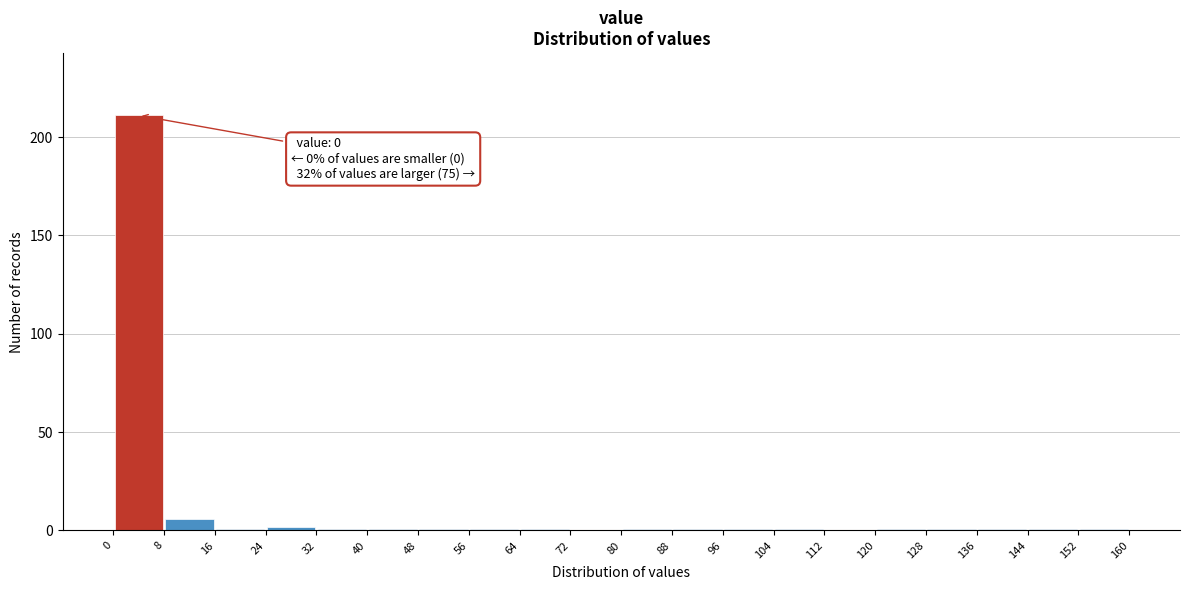

Over which range of the x-axis is the bar tallest?

0 to 8